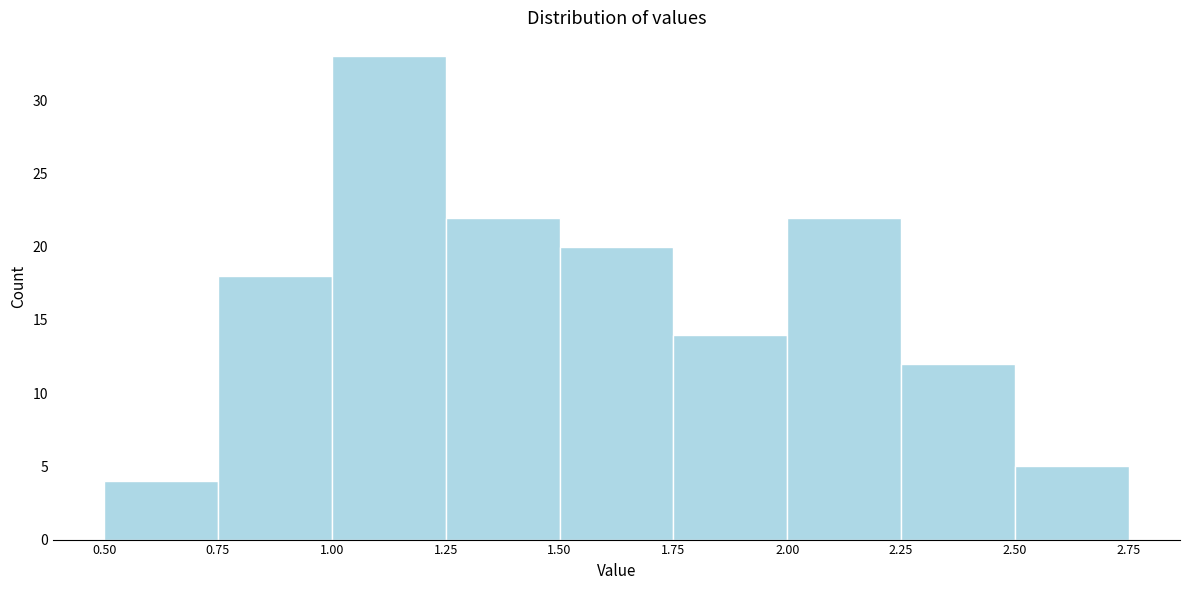

Reading left to right, list every bar in this chart as the range it spans on the x-axis followed by its height. The values are not printed on the chart, so give them approximately, as read against the axis.

0.50 to 0.75: 4
0.75 to 1.00: 18
1.00 to 1.25: 33
1.25 to 1.50: 22
1.50 to 1.75: 20
1.75 to 2.00: 14
2.00 to 2.25: 22
2.25 to 2.50: 12
2.50 to 2.75: 5